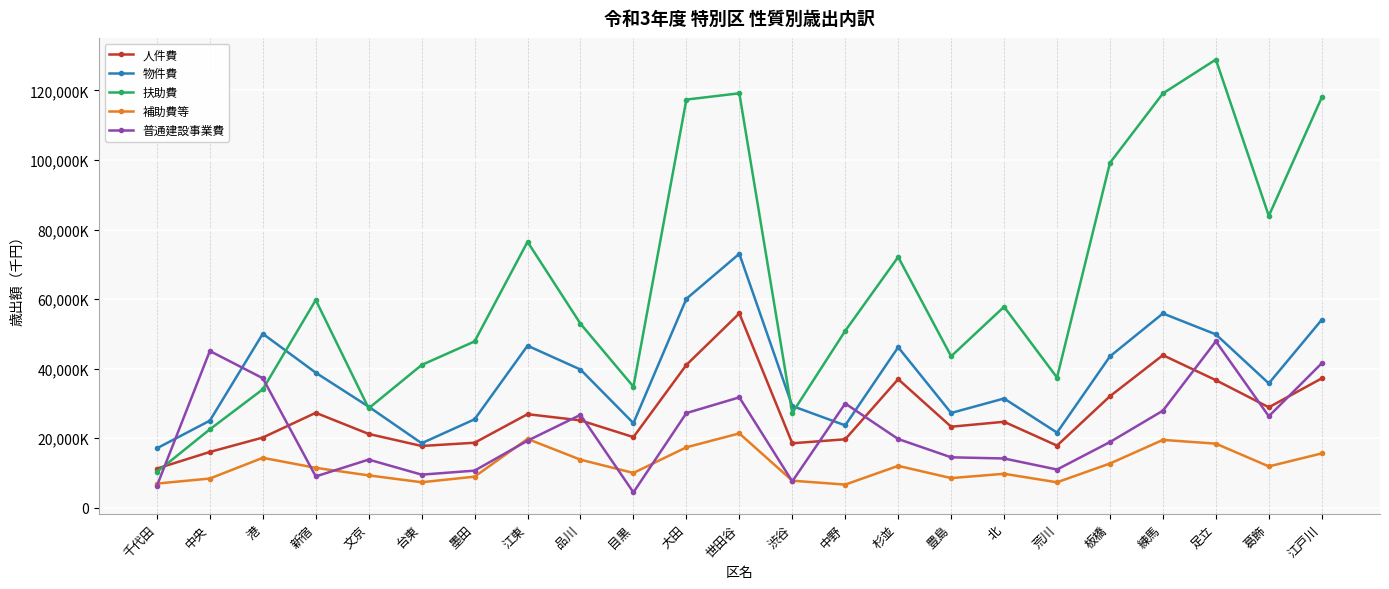

What is the maximum value shown in the chart?

128903727